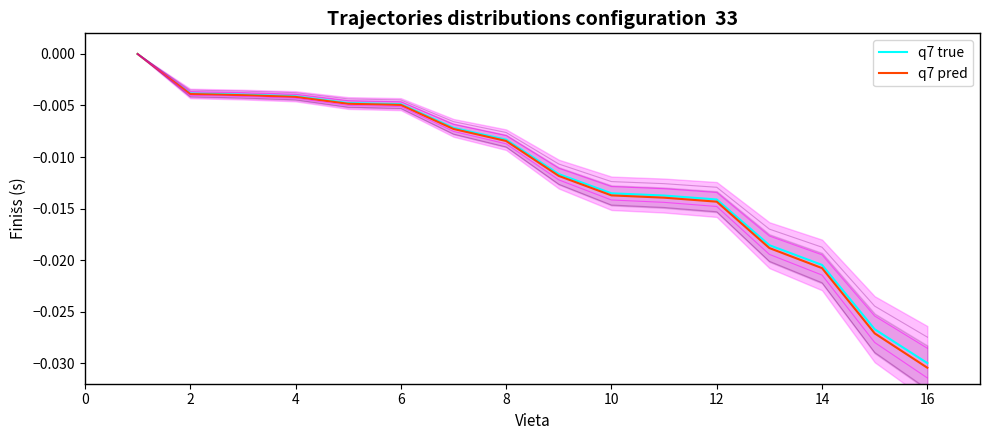

Is it true that q7 pred equals -0.0 at 16?

False